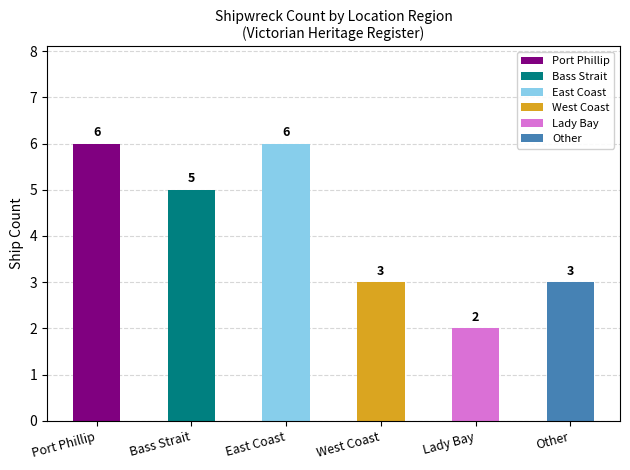

What is the ratio of the value at East Coast to the value at Bass Strait?

1.2